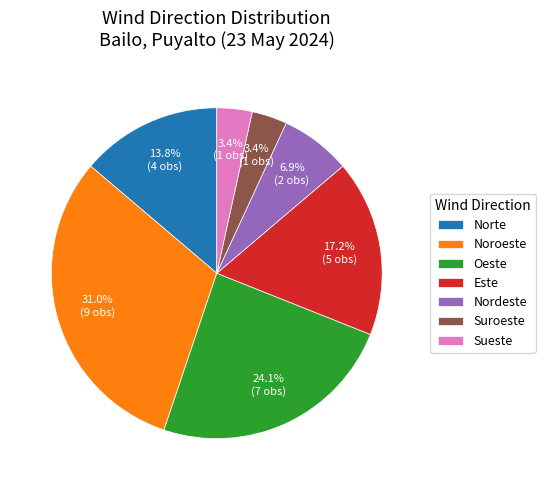

The Nordeste slice represents 7% of the pie. True or false?

True